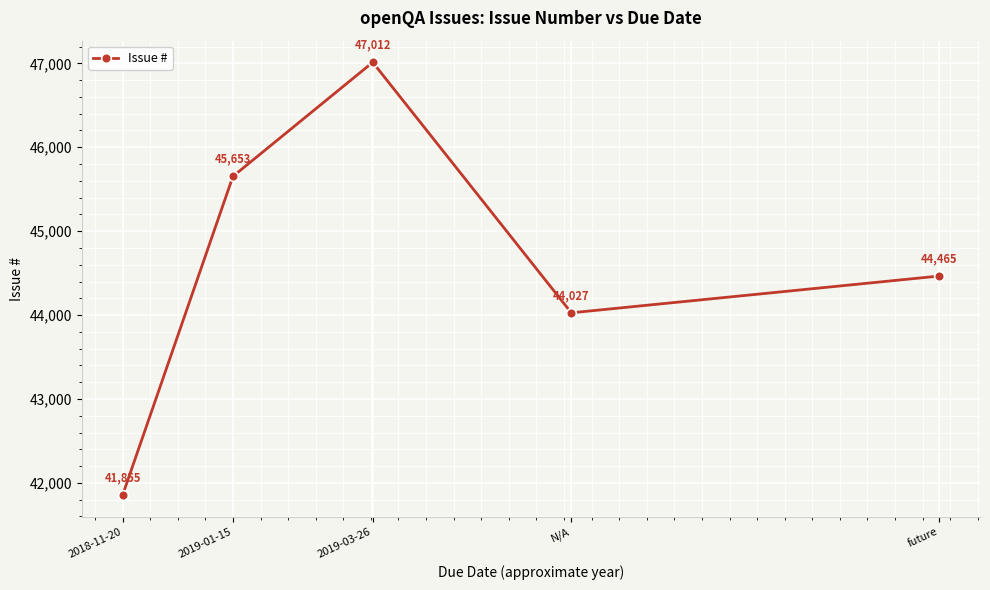

How many lines are shown in the chart?

1